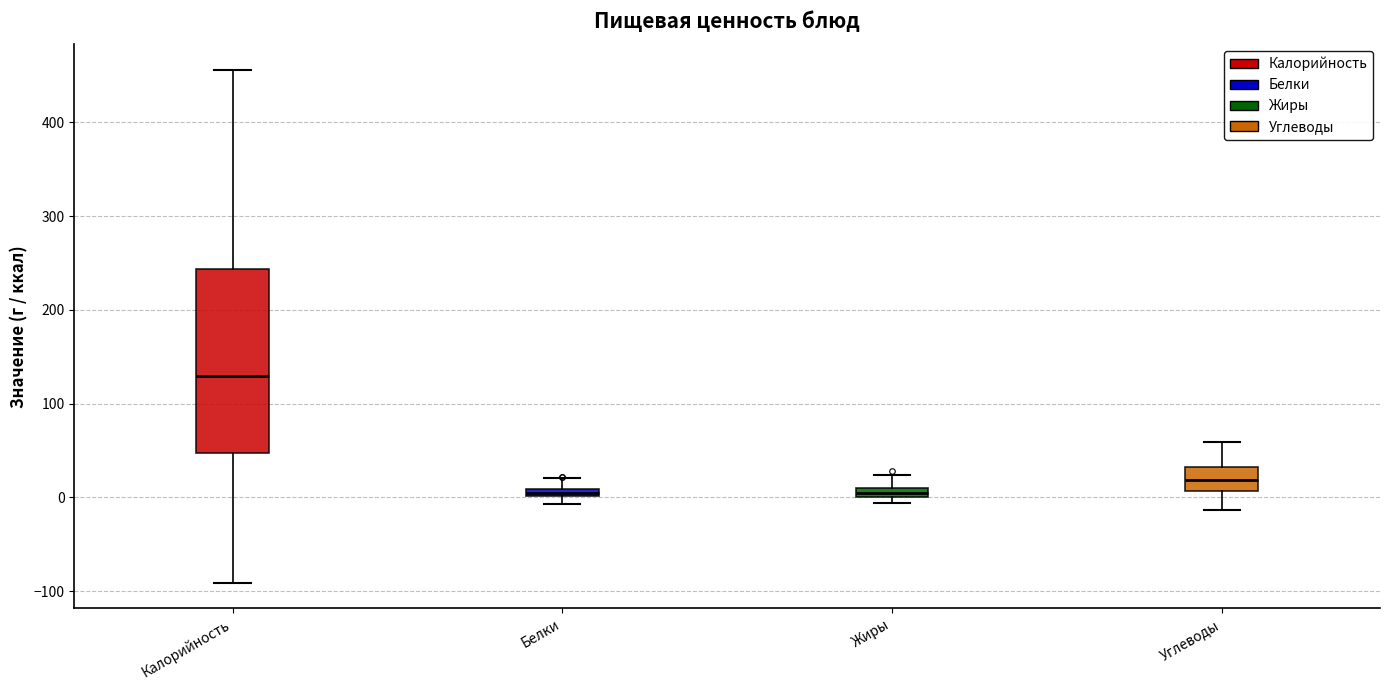

Which box is the tallest, from its lower edge to its upper edge?

Калорийность